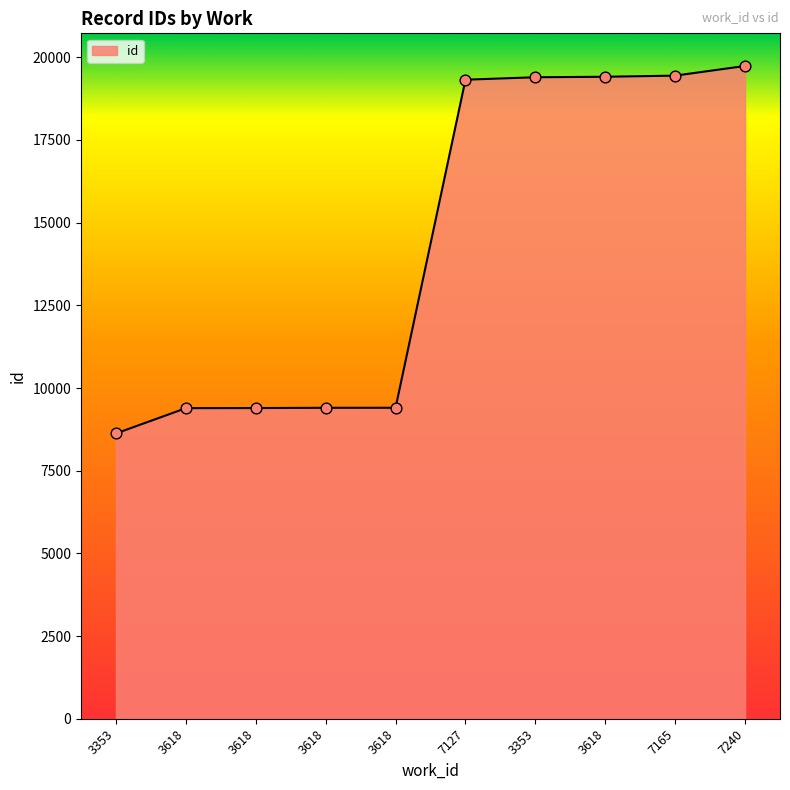

Between 3618 and 3618, which is larger?

3618